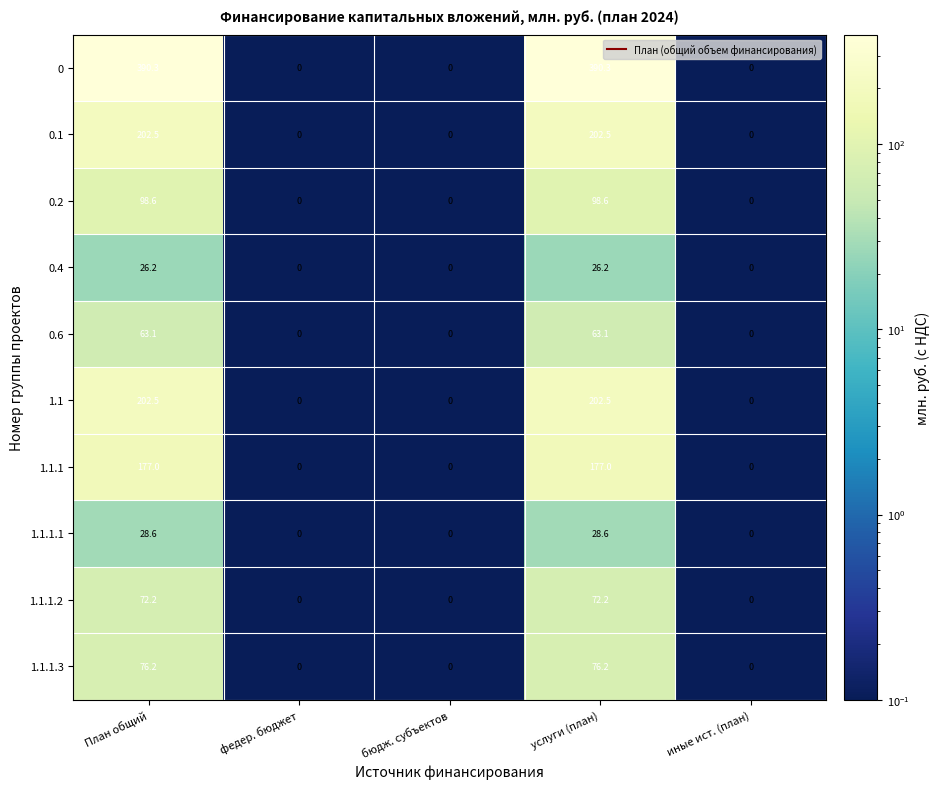

The 1.1.1.1 series shows 0.0 at федер. бюджет. True or false?

True